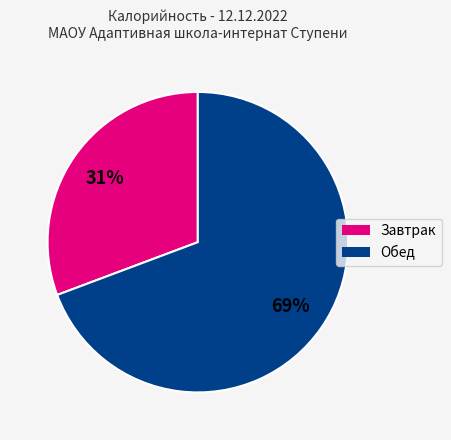

Does any single category account for the majority?

Yes